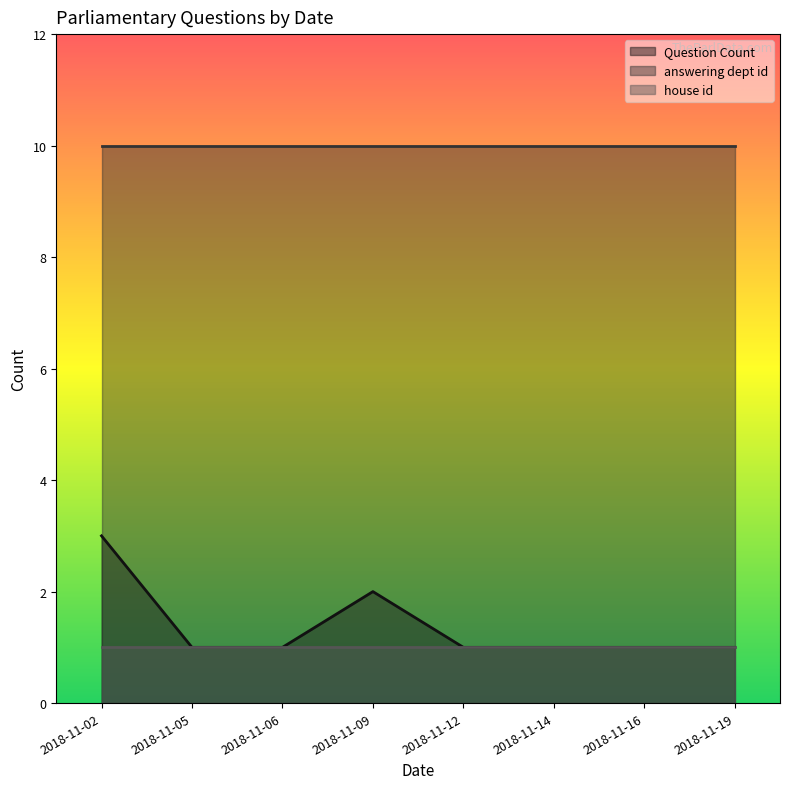

Which series has the largest range (max minus min)?

Question Count